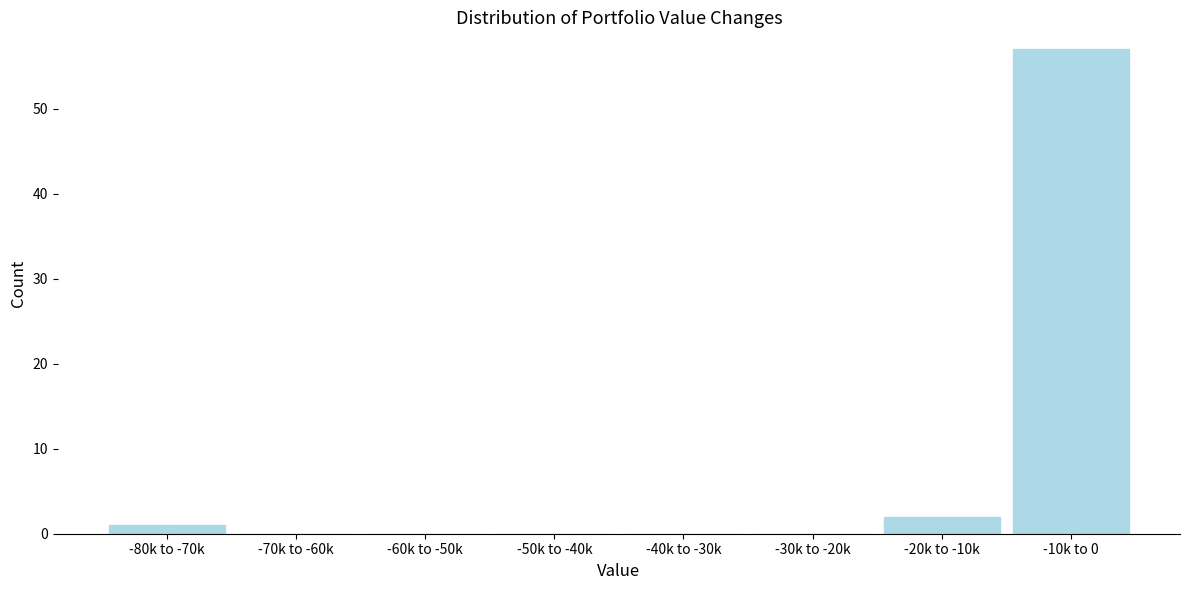

Reading left to right, extract all data points from this chart.

-80k to -70k=1	-70k to -60k=0	-60k to -50k=0	-50k to -40k=0	-40k to -30k=0	-30k to -20k=0	-20k to -10k=2	-10k to 0=57